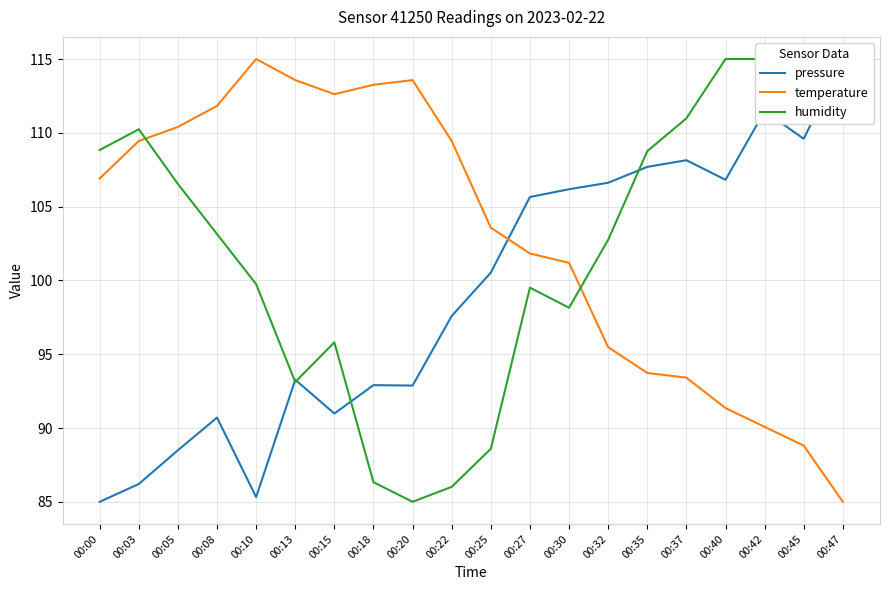

Which category has the highest value in the pressure series?

00:47